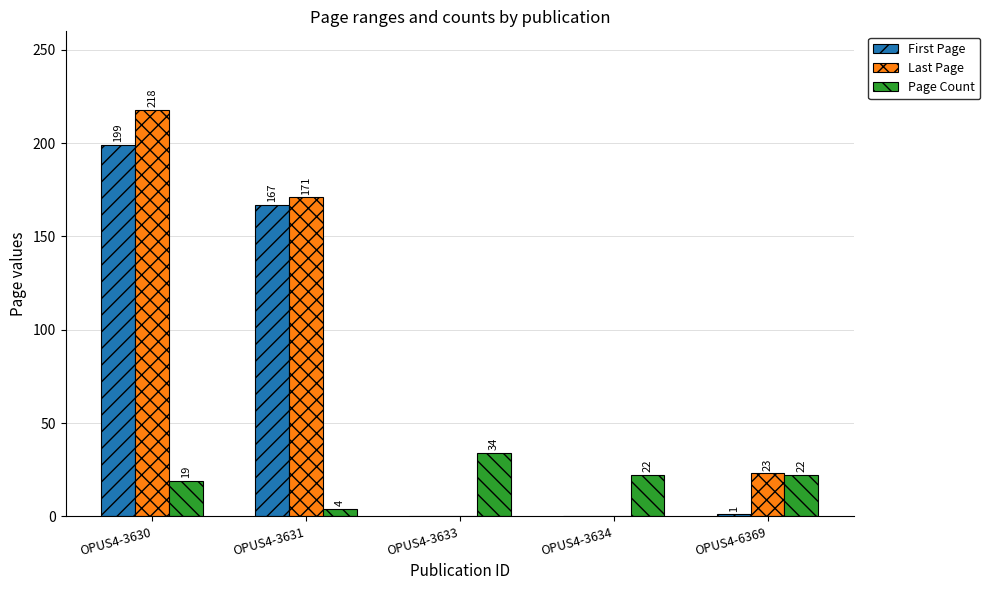

Which series has the largest total across all categories?

Last Page